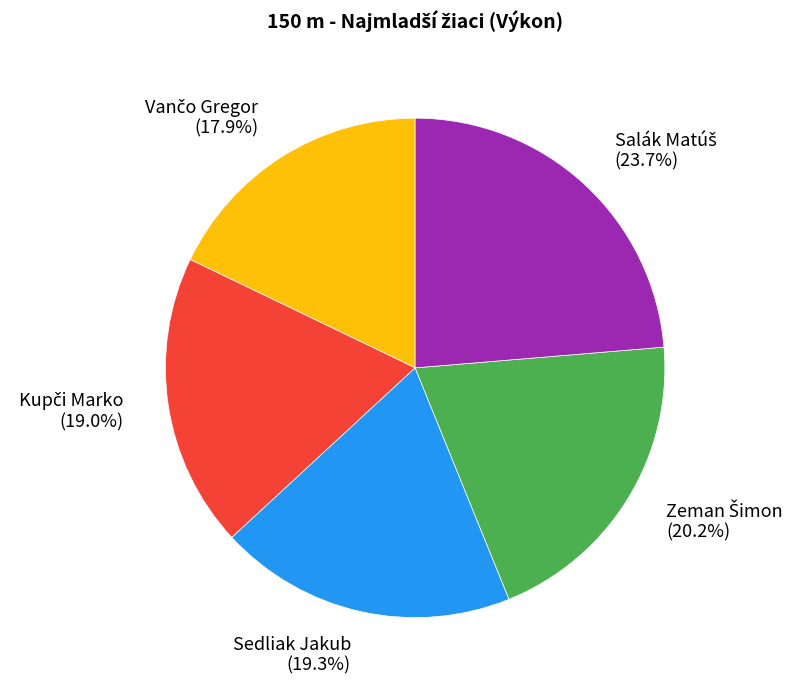

Is there a majority slice in this chart?

No